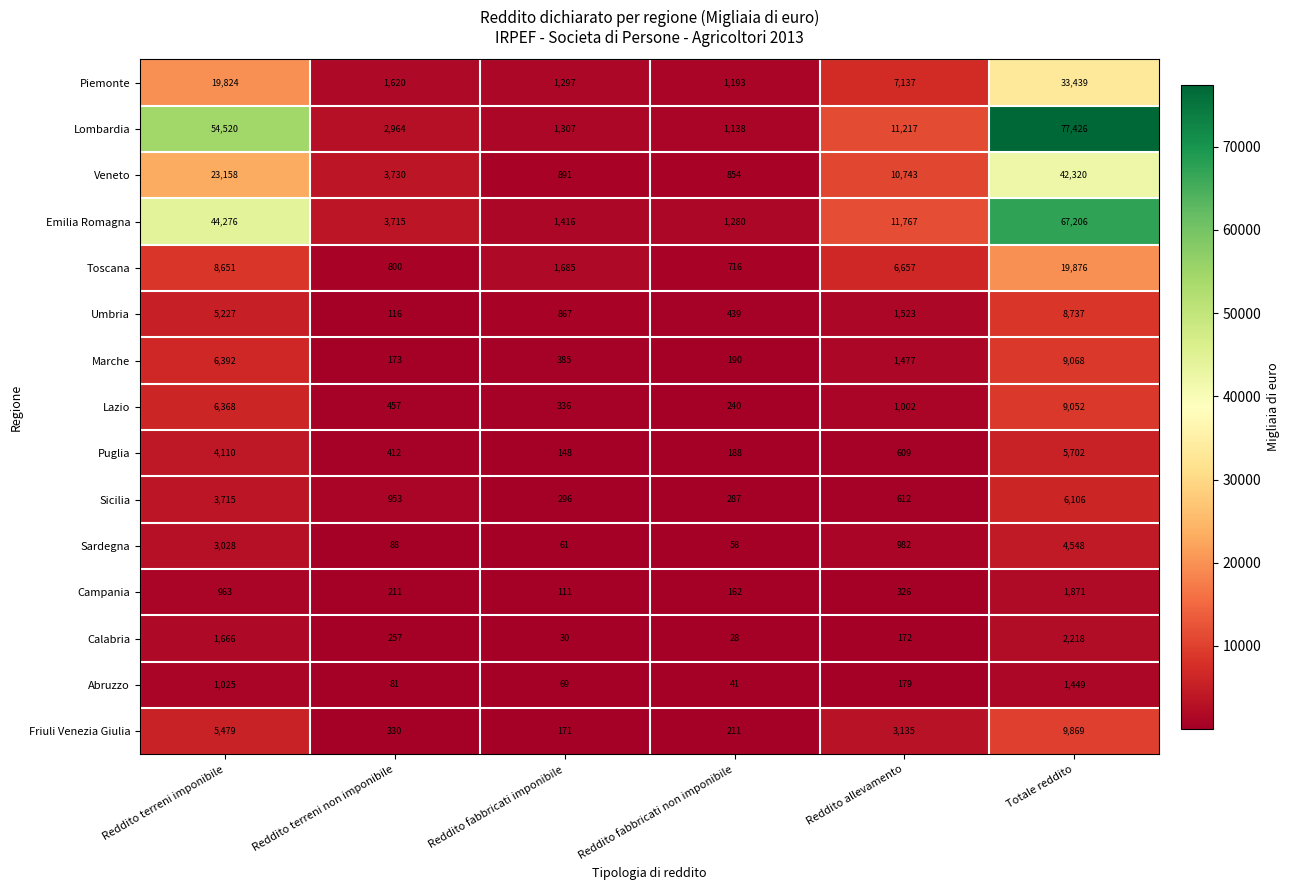

Which series has the largest total across all categories?

Lombardia